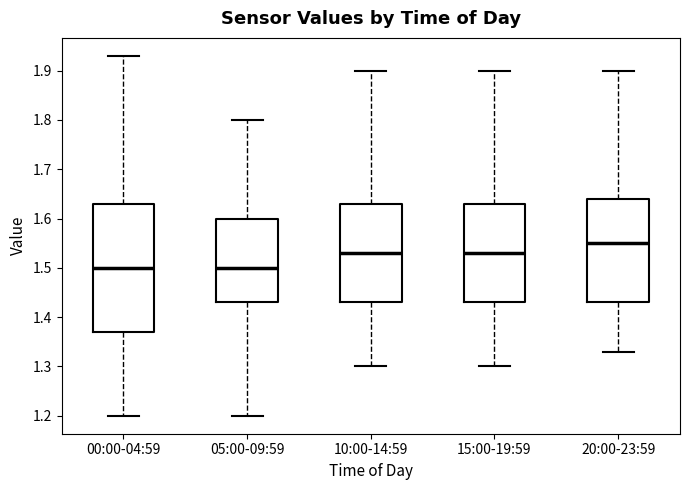

Where does the lower whisker of the box for 00:00-04:59 end on the y-axis? The values are not printed on the chart, so give them approximately, as read against the axis.

1.20